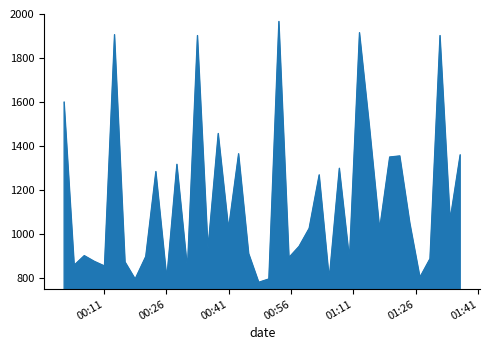

What is the difference between the maximum and minimum values?

1185